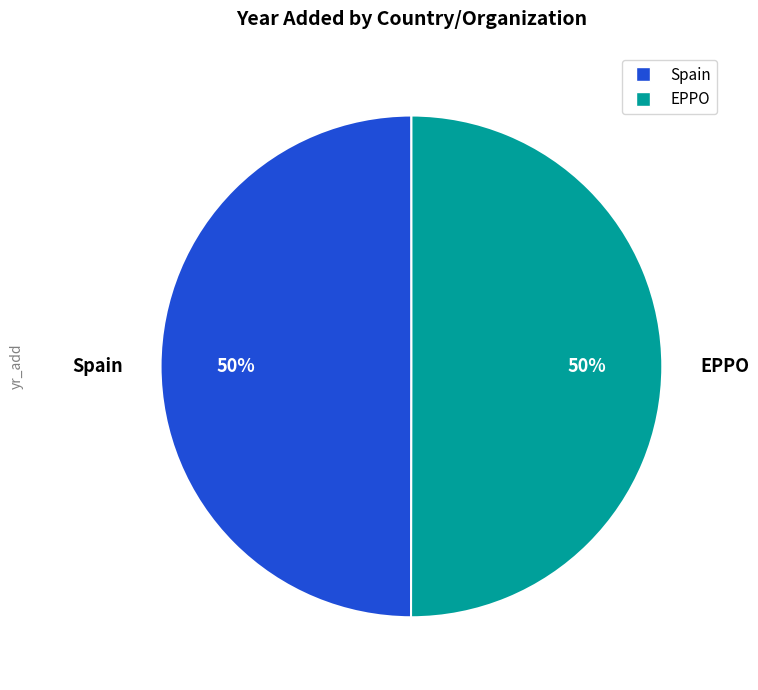

Combined, do EPPO and Spain account for over 50%?

Yes